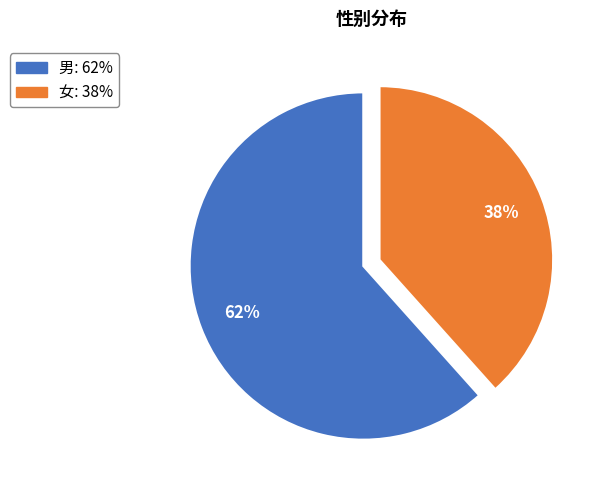

Is the sum of 男 and 女 greater than half?

Yes